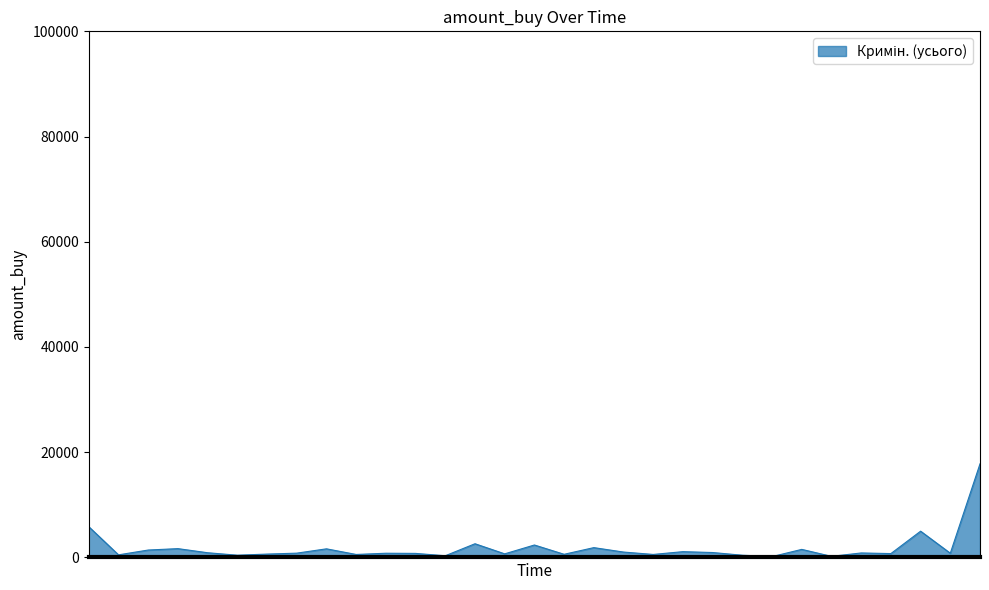

What is the maximum value shown in the chart?

17794